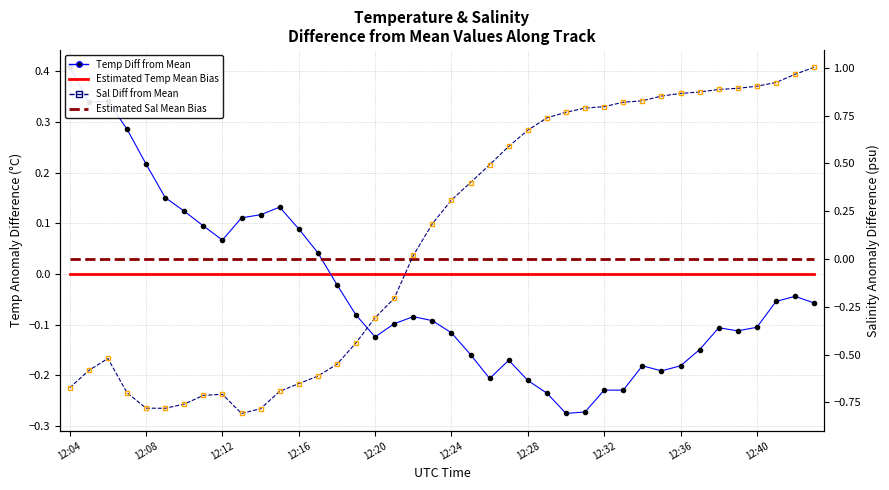

What value does the Sal Diff from Mean series have at 30?

0.8